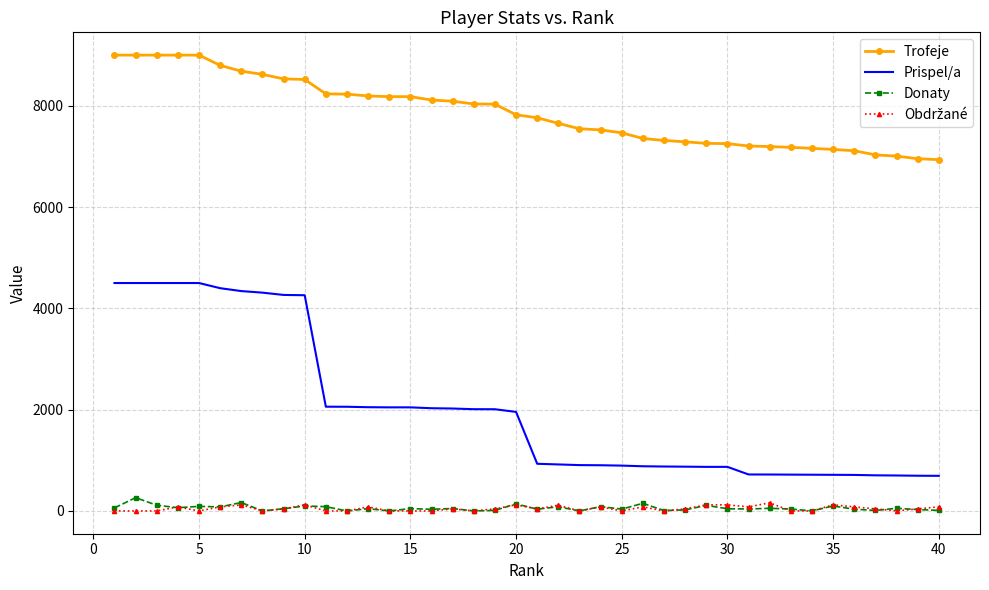

Which series has the widest spread of values?

Prispel/a